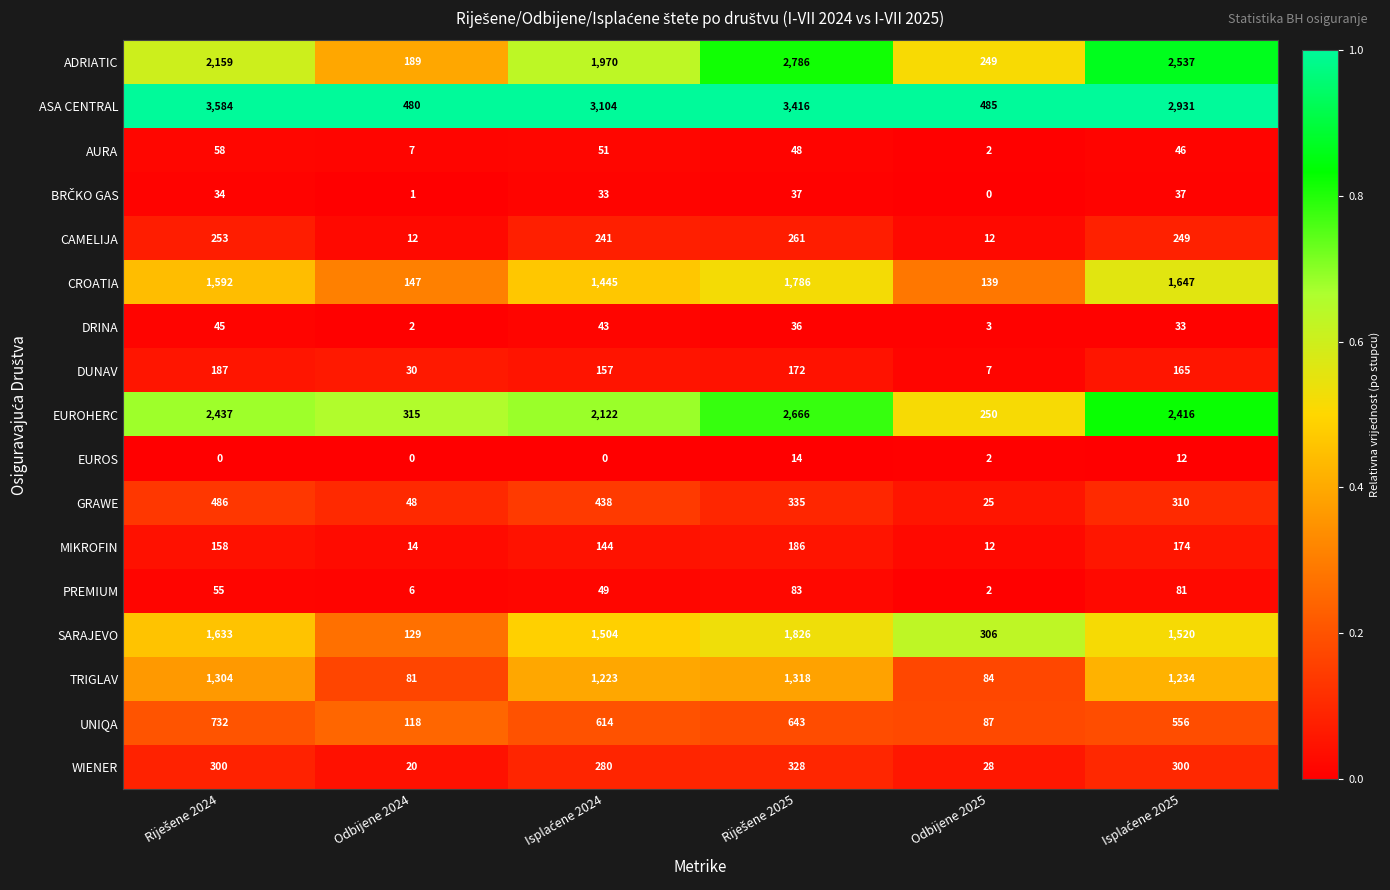

At how many categories does at least one series exceed 2438?

4